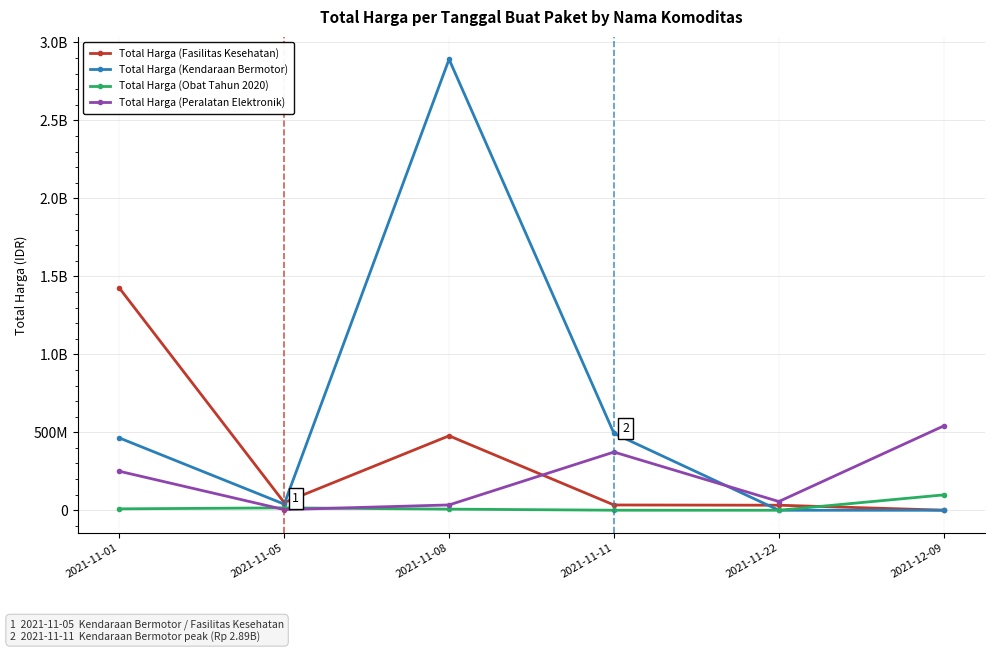

What are all the series names shown in the legend?

Total Harga (Fasilitas Kesehatan), Total Harga (Kendaraan Bermotor), Total Harga (Obat Tahun 2020), Total Harga (Peralatan Elektronik)